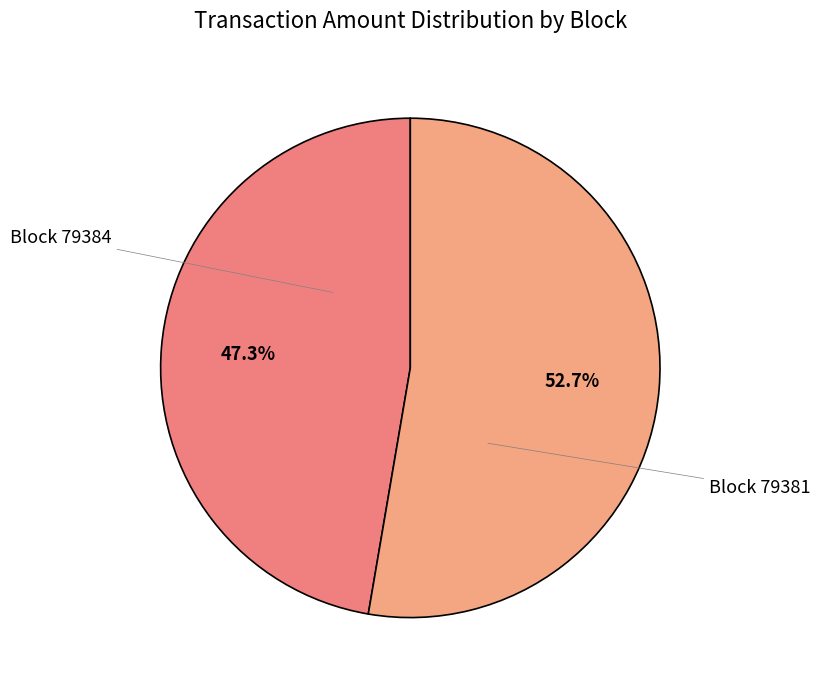

What percentage do Block 79384 and Block 79381 together represent?

100.0%